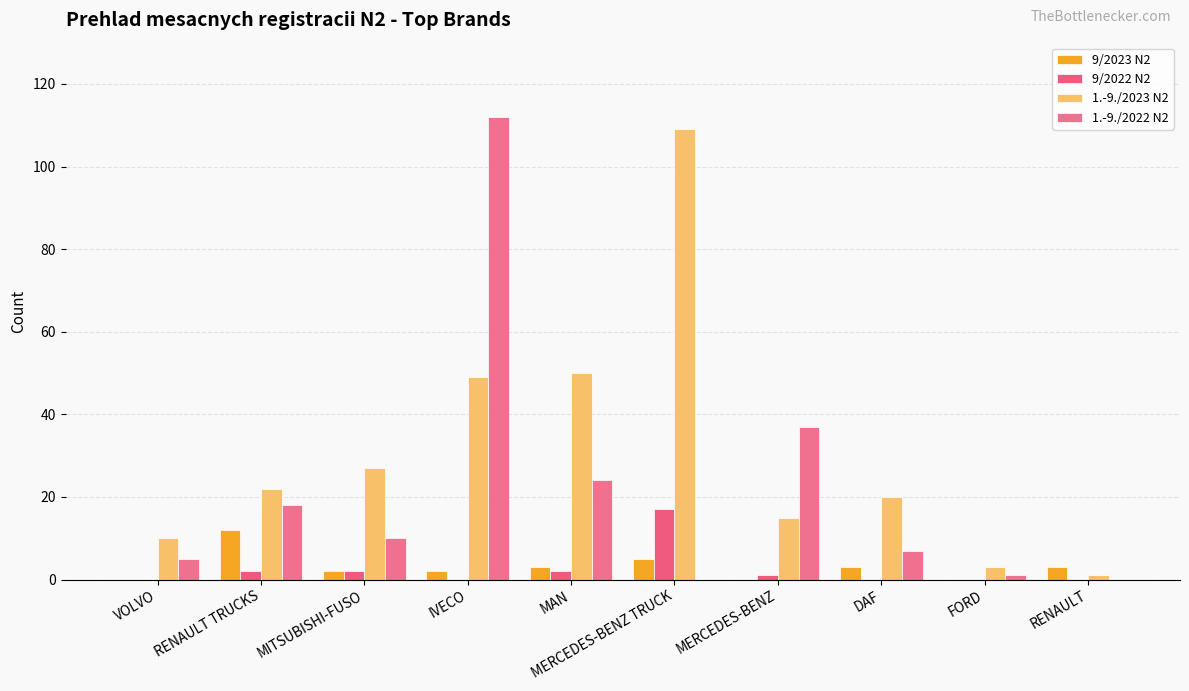

Between RENAULT TRUCKS and IVECO, which is larger?

RENAULT TRUCKS